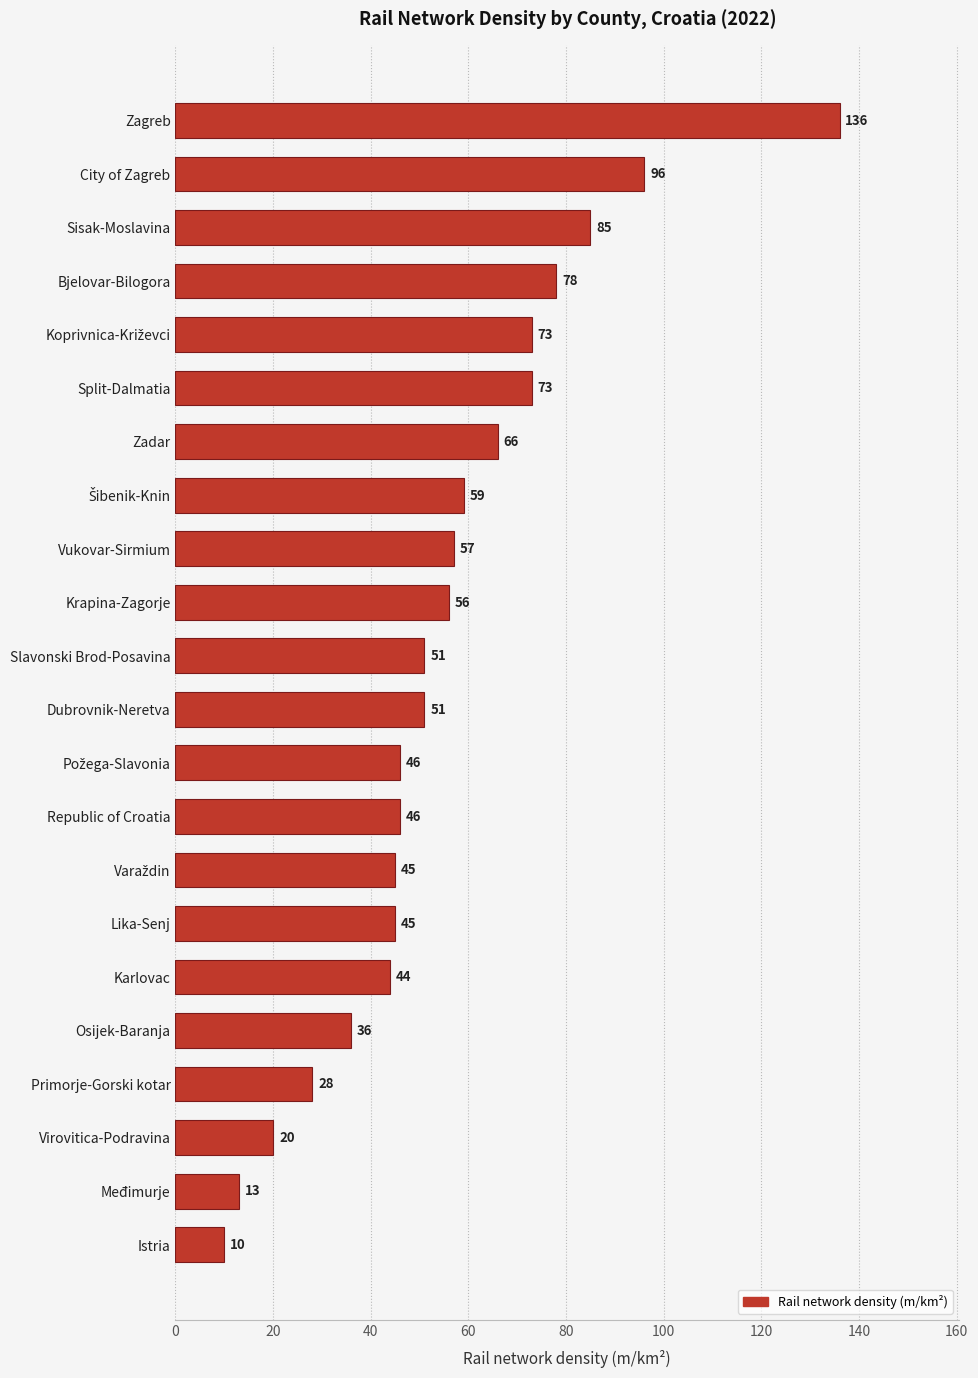

The chart shows a value of 97 at Krapina-Zagorje. True or false?

False